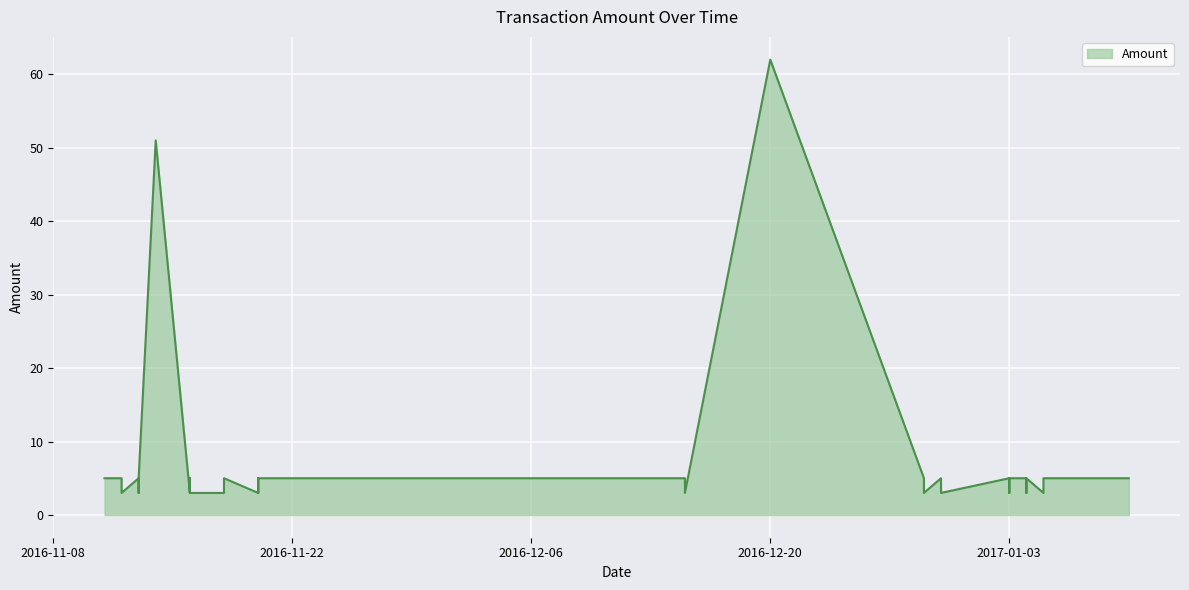

What is the difference between the maximum and minimum values?

59